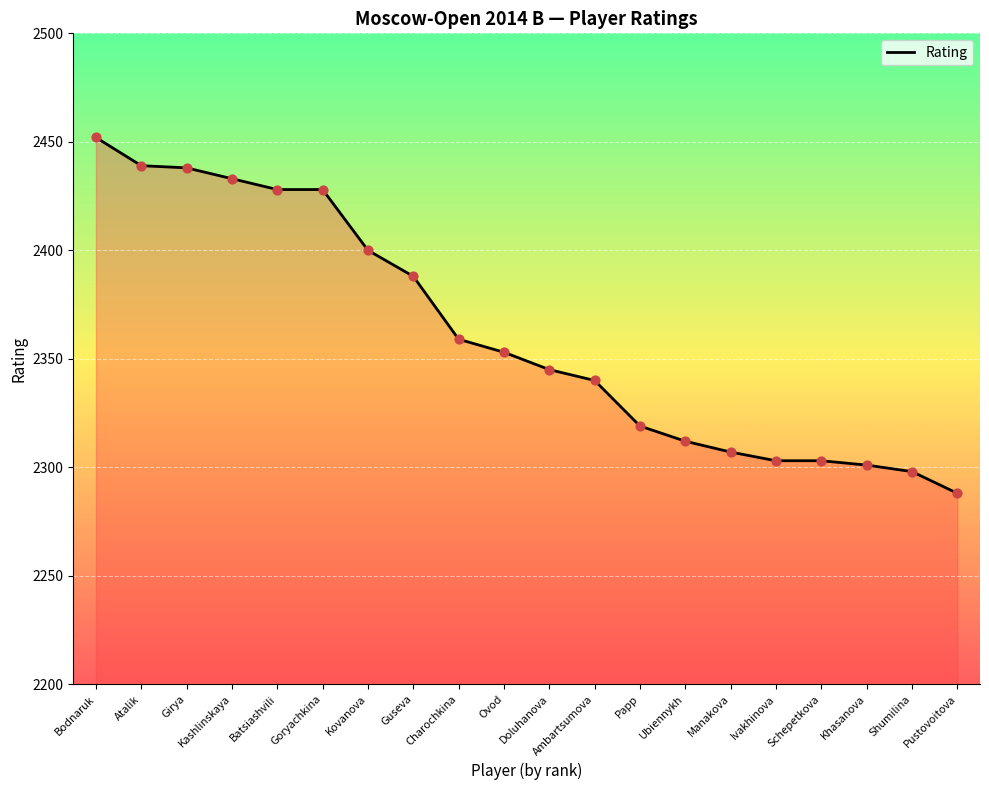

Which has a higher value, Doluhanova or Batsiashvili?

Batsiashvili